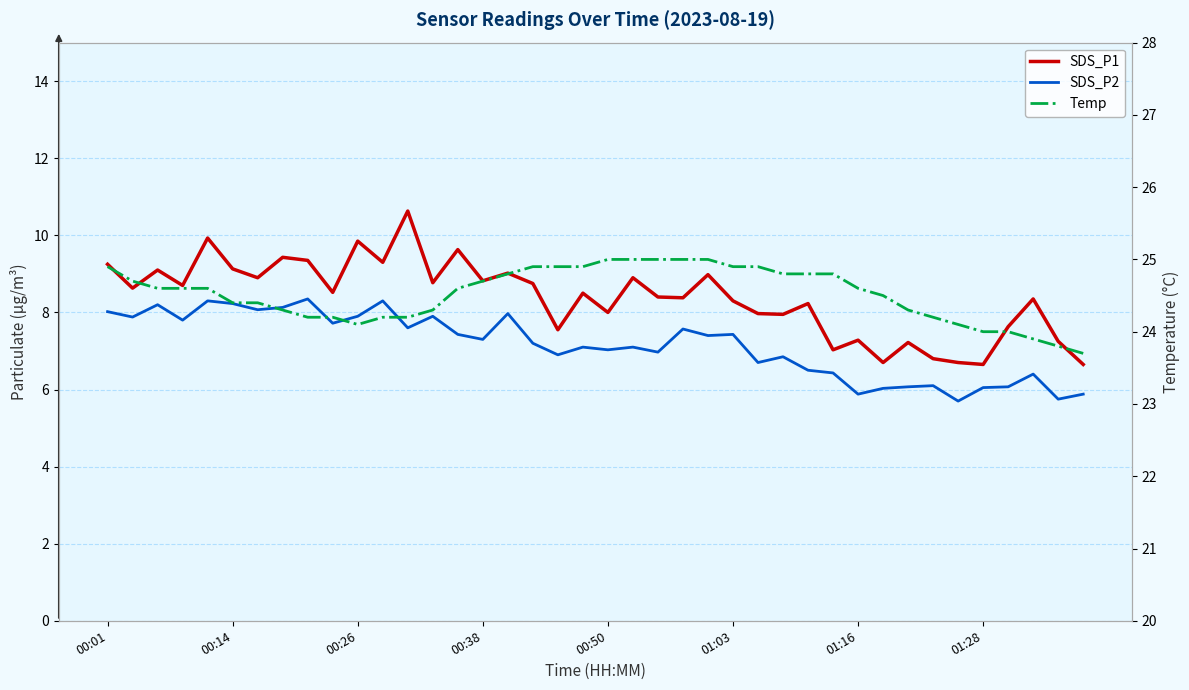

How many lines are shown in the chart?

3